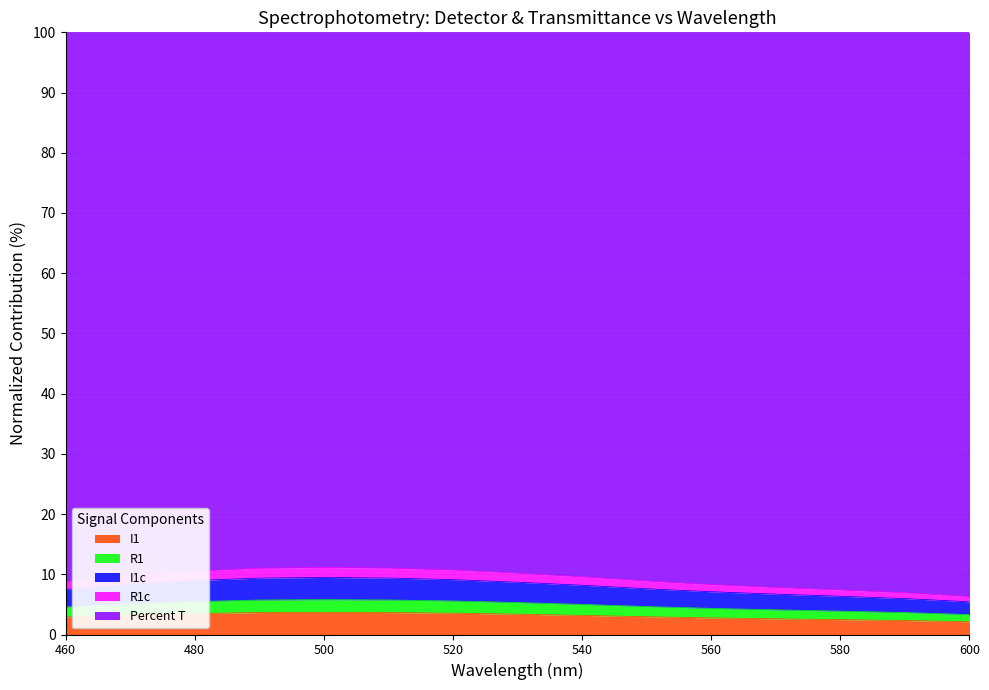

Rank the categories by R1 value from lowest to highest.

600, 590, 580, 570, 560, 460, 550, 540, 470, 530, 480, 520, 490, 510, 500